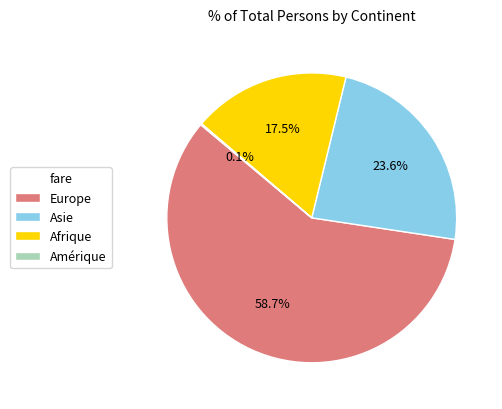

True or false: Asie accounts for 16% of the total.

False